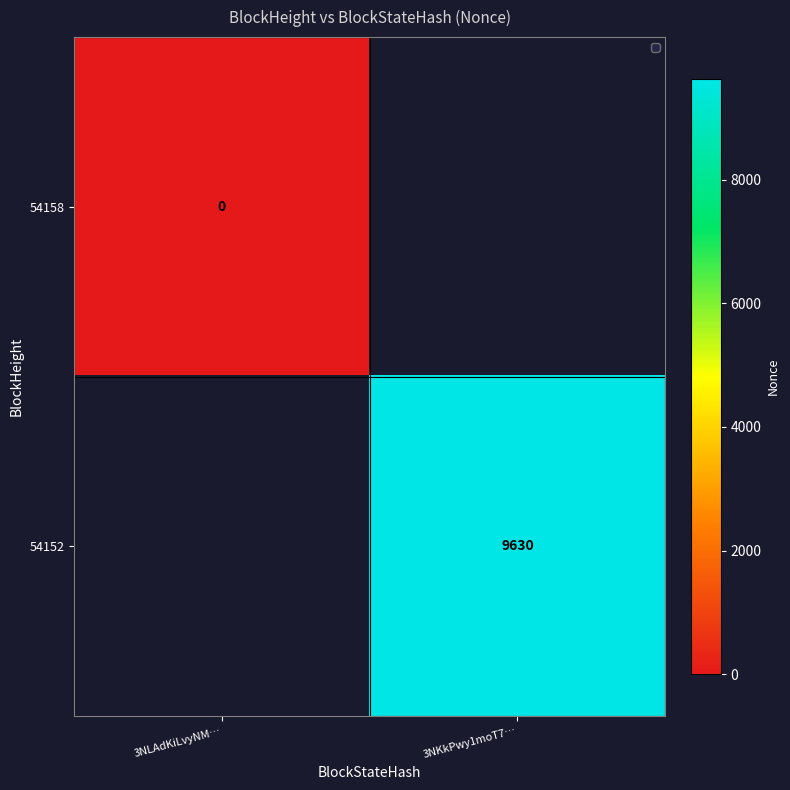

The 54152 series shows 9630 at 3NKkPwy1moT7…. True or false?

True